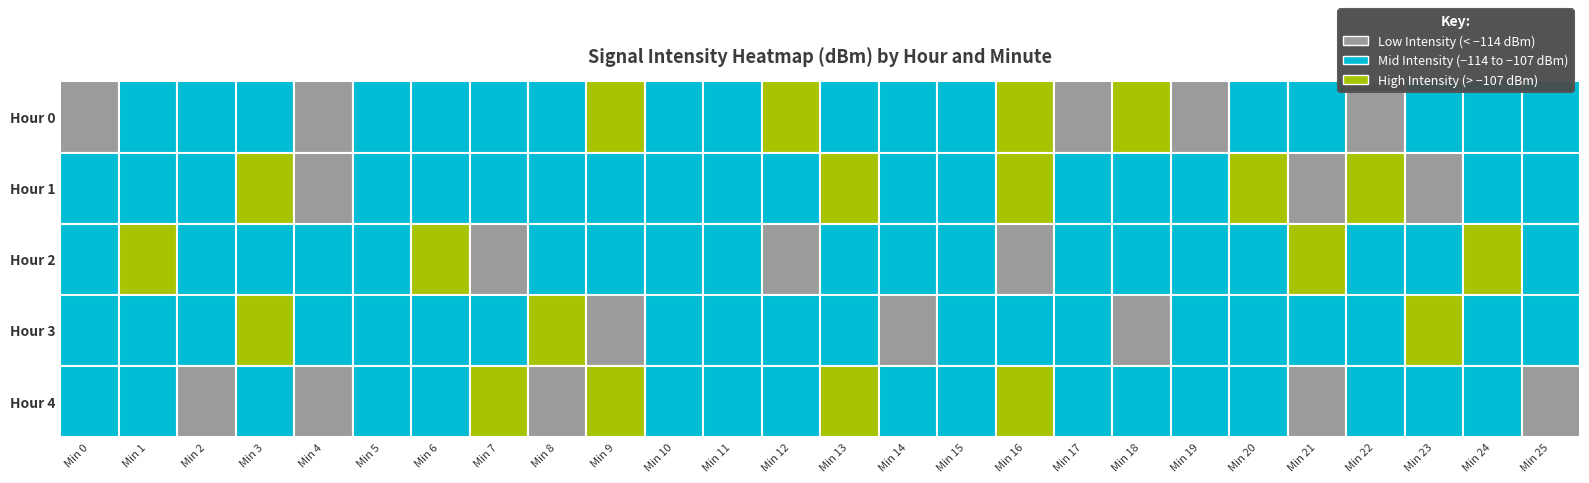

Reading left to right, transcribe all the data shown in this chart.

0: 0=-117.4	1=-114.1	2=-111.8	3=-108.6	4=-115.2	5=-108.2	6=-106.7	7=-109.3	8=-108.5	9=-103.8	10=-109.6	11=-110.3	12=-98.7	13=-107.3	14=-110.2	15=-112.4	16=-105.9	17=-122.0	18=-99.9	19=-116.2	20=-108.6	21=-108.2	22=-116.8	23=-106.7	24=-109.3	25=-110.2
1: 0=-108.5	1=-110.0	2=-113.3	3=-104.5	4=-114.5	5=-109.0	6=-110.0	7=-108.2	8=-114.0	9=-108.2	10=-106.7	11=-109.3	12=-108.5	13=-103.8	14=-109.6	15=-110.3	16=-98.7	17=-107.3	18=-110.2	19=-112.4	20=-105.9	21=-122.0	22=-99.9	23=-116.2	24=-108.6	25=-108.2
2: 0=-110.5	1=-105.5	2=-109.6	3=-108.5	4=-110.0	5=-113.3	6=-104.5	7=-114.5	8=-109.0	9=-110.0	10=-108.2	11=-114.0	12=-117.4	13=-114.1	14=-111.8	15=-108.6	16=-115.2	17=-108.2	18=-106.7	19=-109.3	20=-108.5	21=-103.8	22=-109.6	23=-110.3	24=-98.7	25=-107.3
3: 0=-112.8	1=-110.1	2=-110.5	3=-105.5	4=-109.6	5=-108.5	6=-110.0	7=-113.3	8=-104.5	9=-114.5	10=-109.0	11=-110.0	12=-108.2	13=-114.0	14=-117.4	15=-114.1	16=-111.8	17=-108.6	18=-115.2	19=-108.2	20=-106.7	21=-109.3	22=-108.5	23=-103.8	24=-109.6	25=-110.3
4: 0=-109.3	1=-110.2	2=-116.8	3=-106.7	4=-116.2	5=-108.6	6=-108.2	7=-105.9	8=-122.0	9=-99.9	10=-112.4	11=-110.2	12=-107.3	13=-98.7	14=-110.3	15=-109.6	16=-103.8	17=-108.5	18=-109.3	19=-106.7	20=-108.2	21=-115.2	22=-108.6	23=-111.8	24=-114.1	25=-117.4